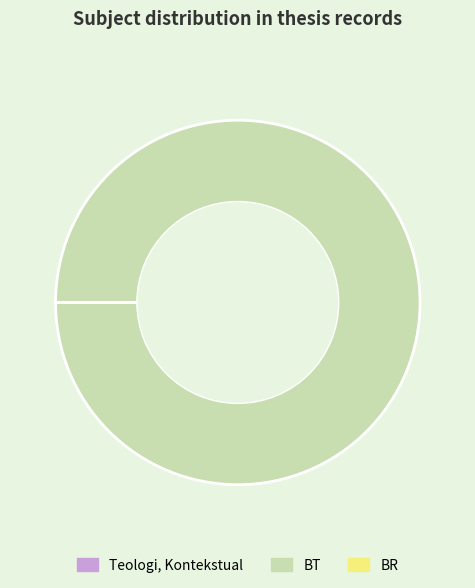

True or false: BT accounts for 100% of the total.

True